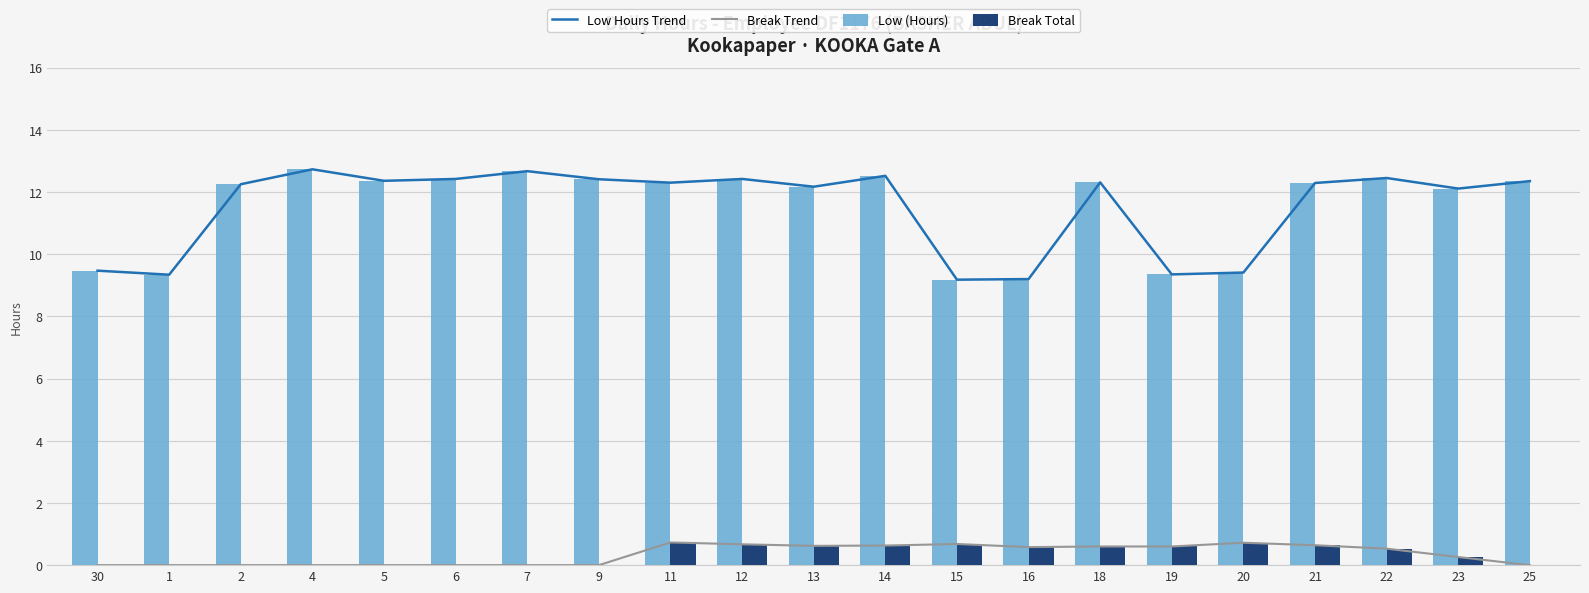

The value of Low Hours Trend at 9 is 6.1. True or false?

False